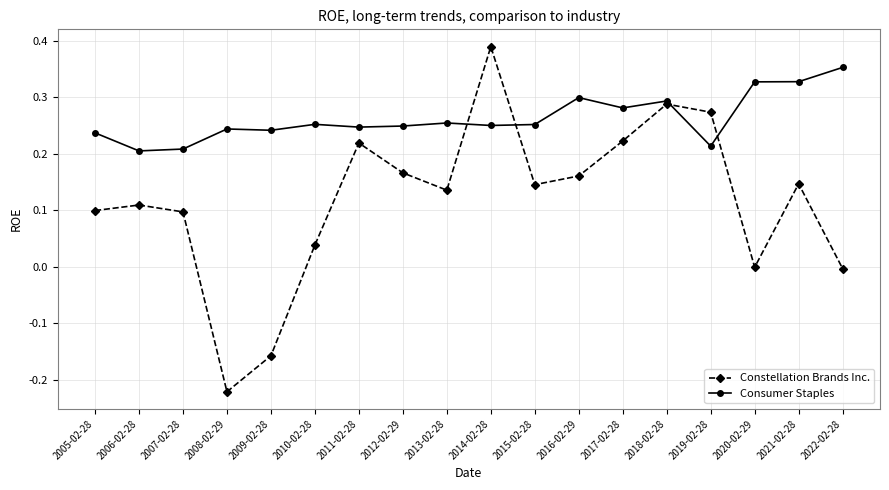

After their last crossing, which series has the higher values: Consumer Staples or Constellation Brands Inc.?

Consumer Staples